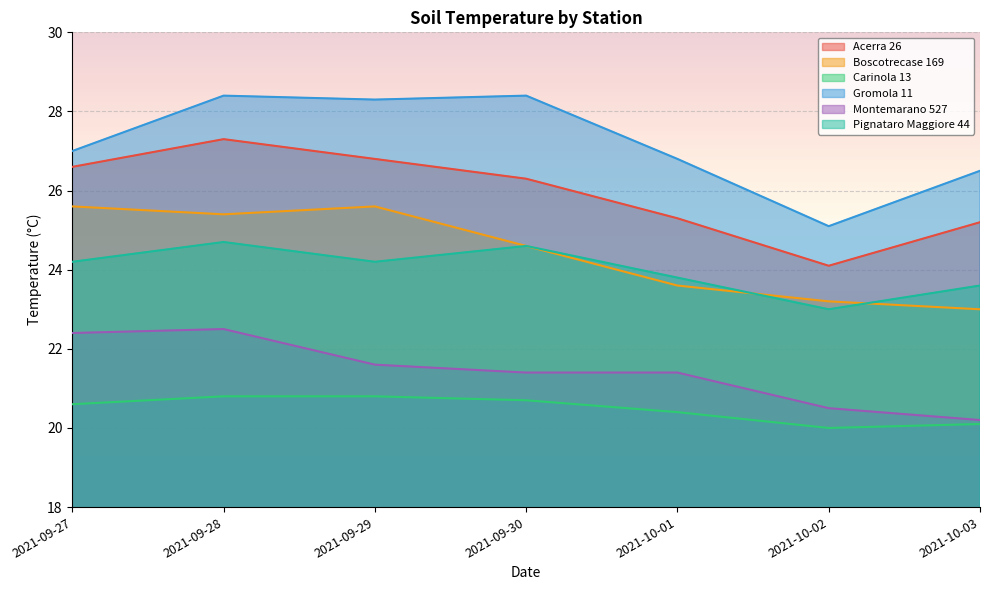

What is the label of the 3rd point from the left?

2021-09-29